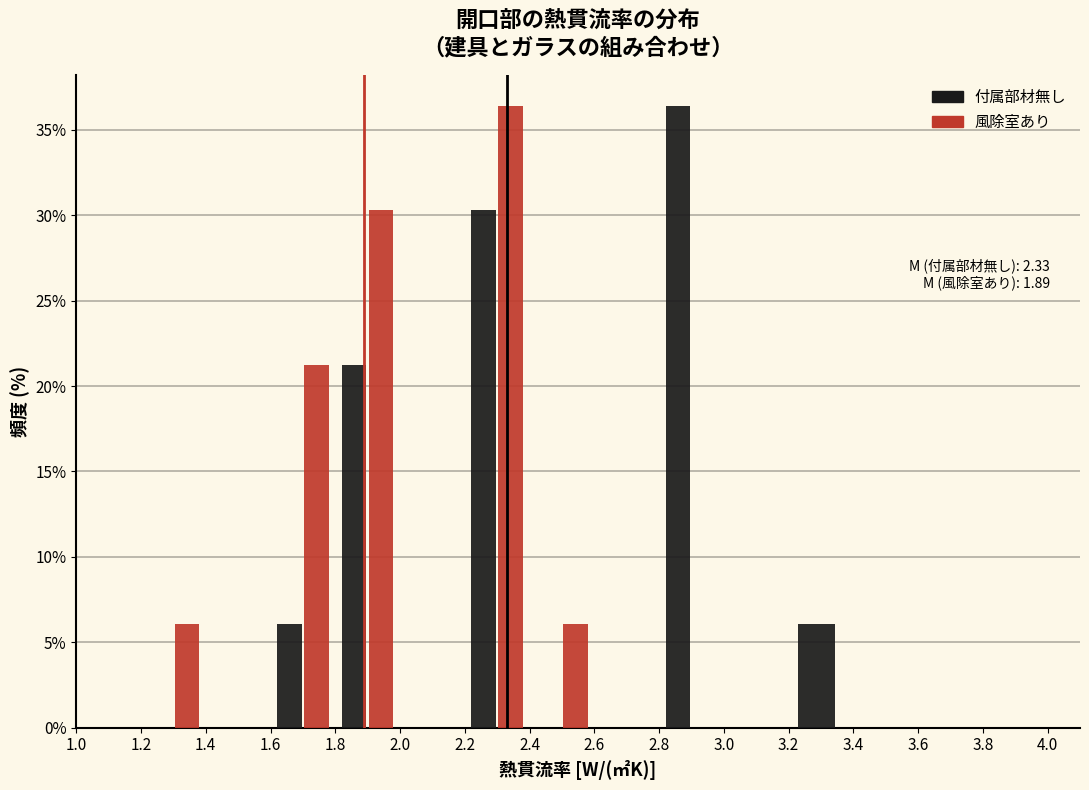

In the 風除室あり series, which range on the x-axis has the tallest bar?

2.2 to 2.4